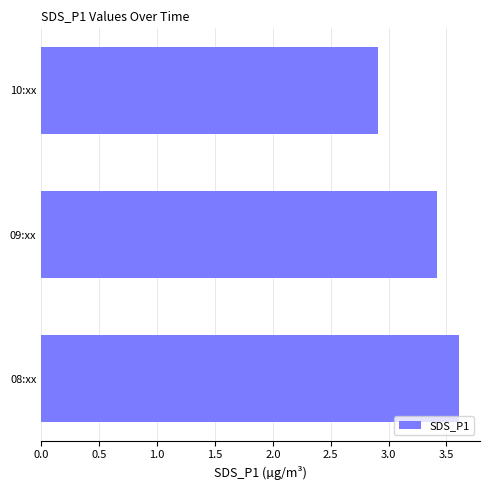

True or false: the data shows 4.7 at 09:xx.

False